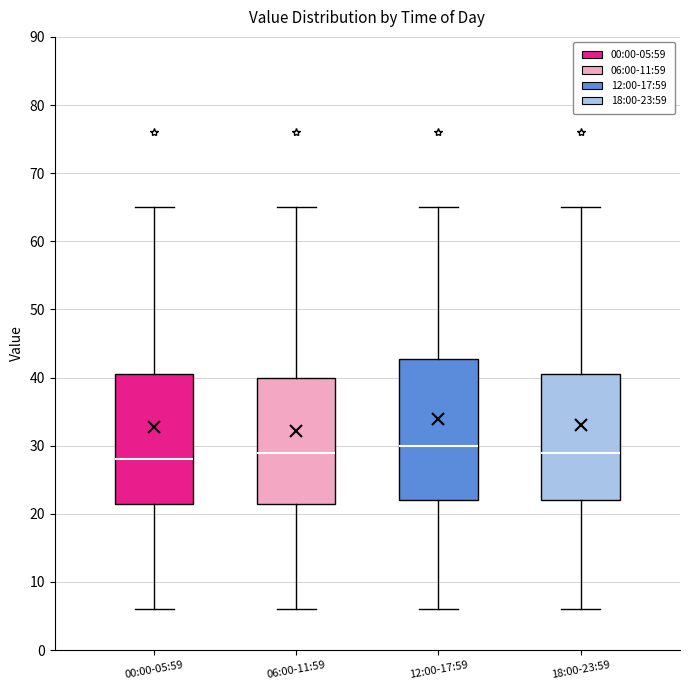

Which box's median line is the lowest?

00:00-05:59